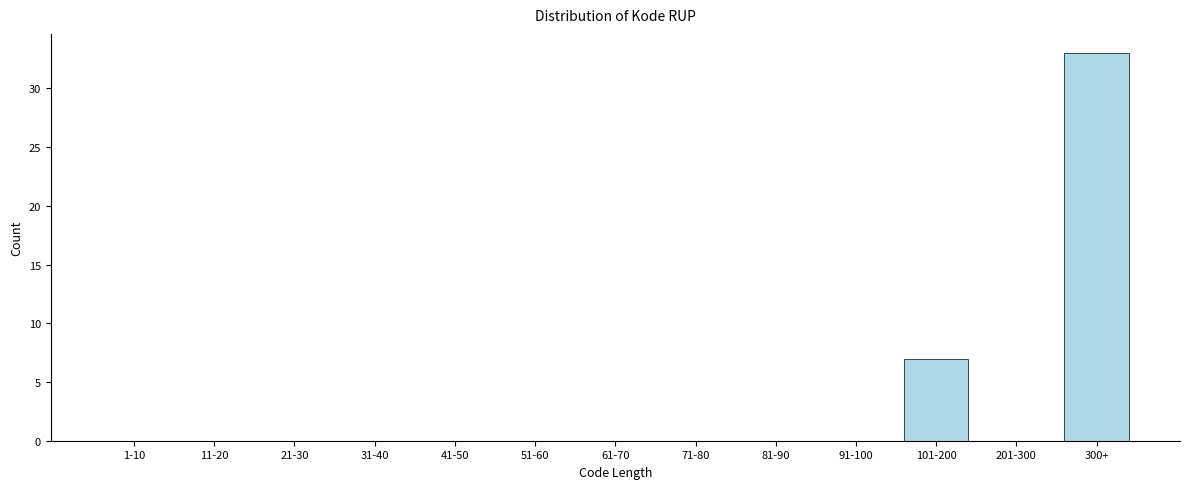

Reading right to left, list all the values displayed in this chart.

300+=33	201-300=0	101-200=7	91-100=0	81-90=0	71-80=0	61-70=0	51-60=0	41-50=0	31-40=0	21-30=0	11-20=0	1-10=0